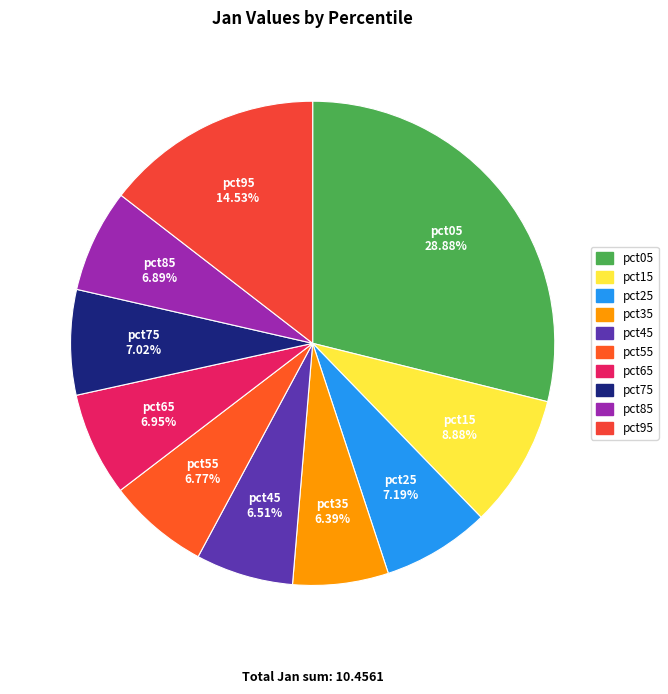

Which category has the biggest portion of the pie?

pct05